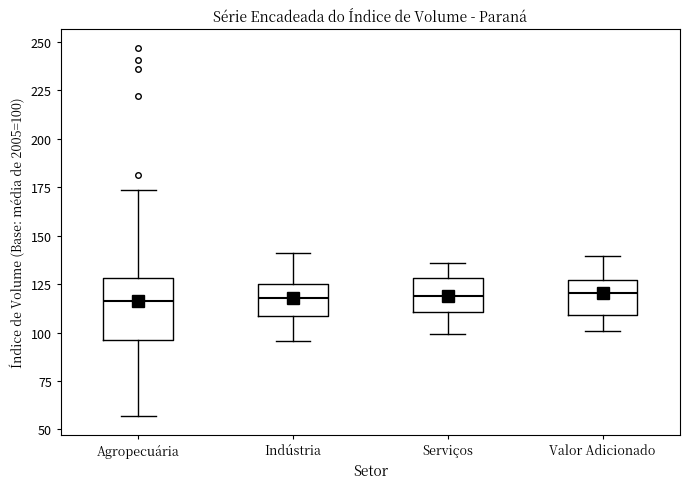

Reading left to right, transcribe this box plot: for each box, give where its median line is, the range the box spans, and where its two whiskers end, as read against the y-axis. The values are not printed on the chart, so give them approximately, as read against the axis.

Agropecuária: median 115, box 95 to 130, whiskers 55 to 175
Indústria: median 120, box 110 to 125, whiskers 95 to 140
Serviços: median 120, box 110 to 130, whiskers 100 to 135
Valor Adicionado: median 120, box 110 to 125, whiskers 100 to 140